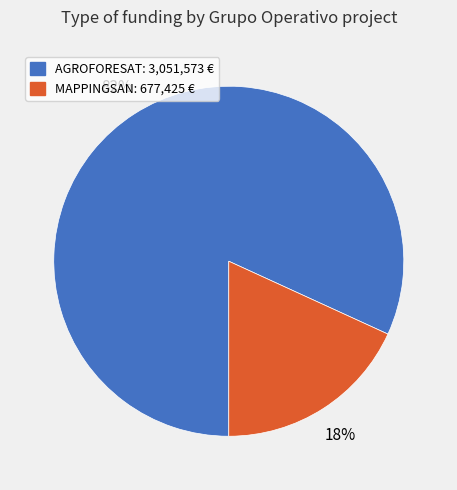

Is there any slice that represents more than half of the pie?

Yes